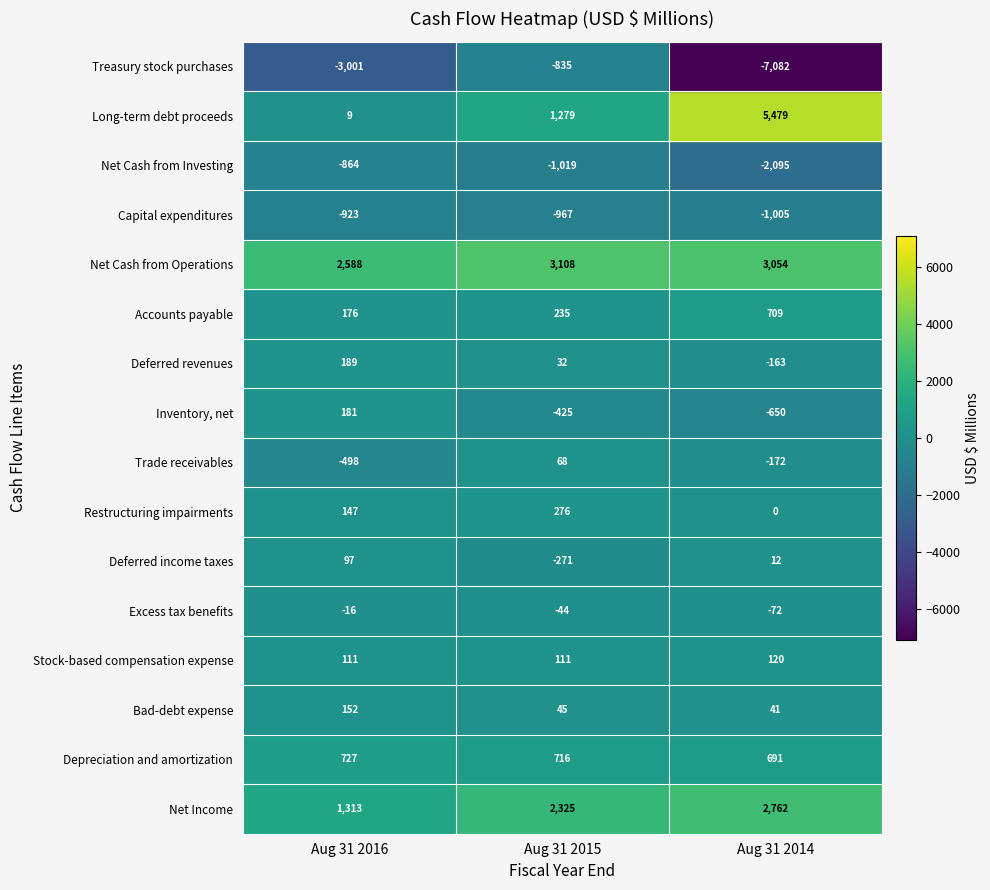

Is the value of Accounts payable at 2 greater than the value of Net Cash from Investing at 1?

Yes